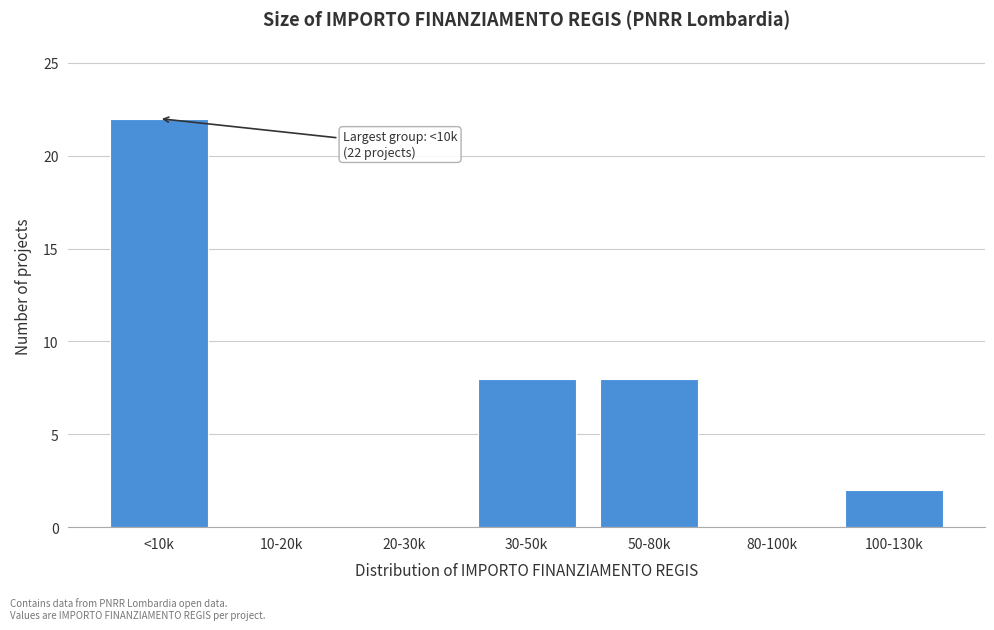

Reading right to left, transcribe all the data shown in this chart.

100-130k=2	80-100k=0	50-80k=8	30-50k=8	20-30k=0	10-20k=0	<10k=22